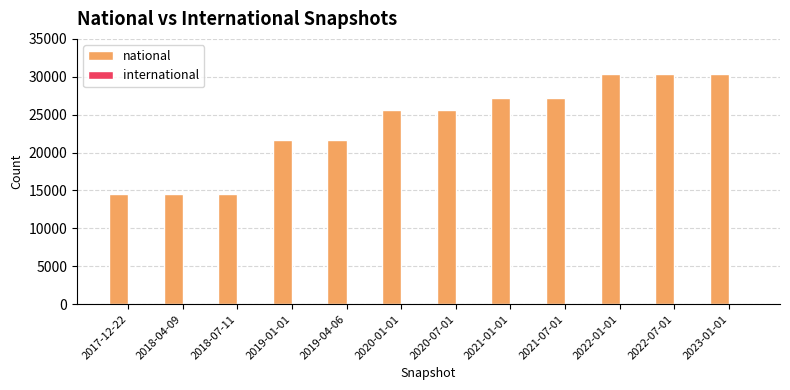

What is the smallest value displayed?

14572